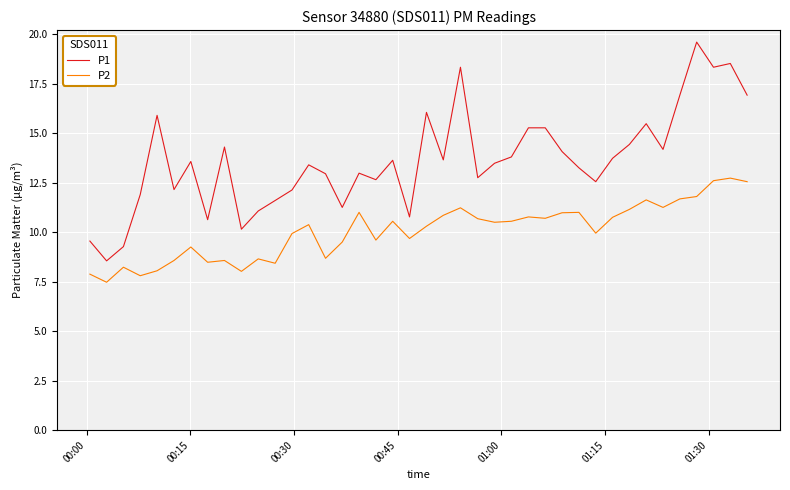

Rank the series by their maximum value, from lowest to highest.

P2, P1